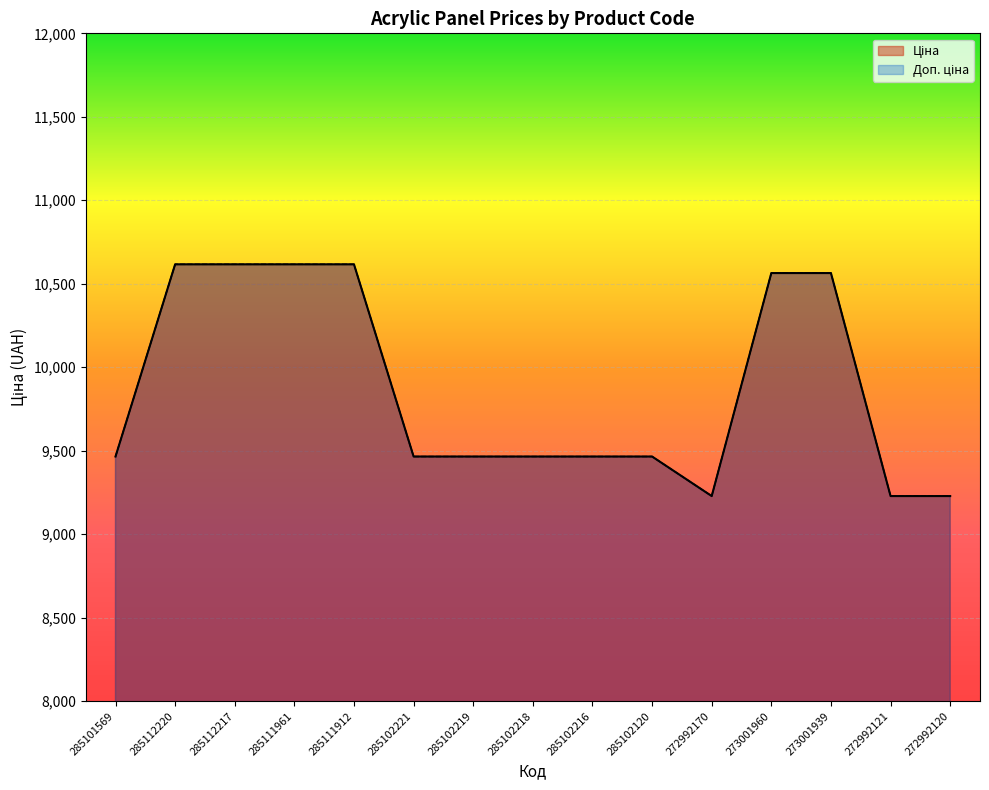

Does the chart display data point markers on the line(s)?

No